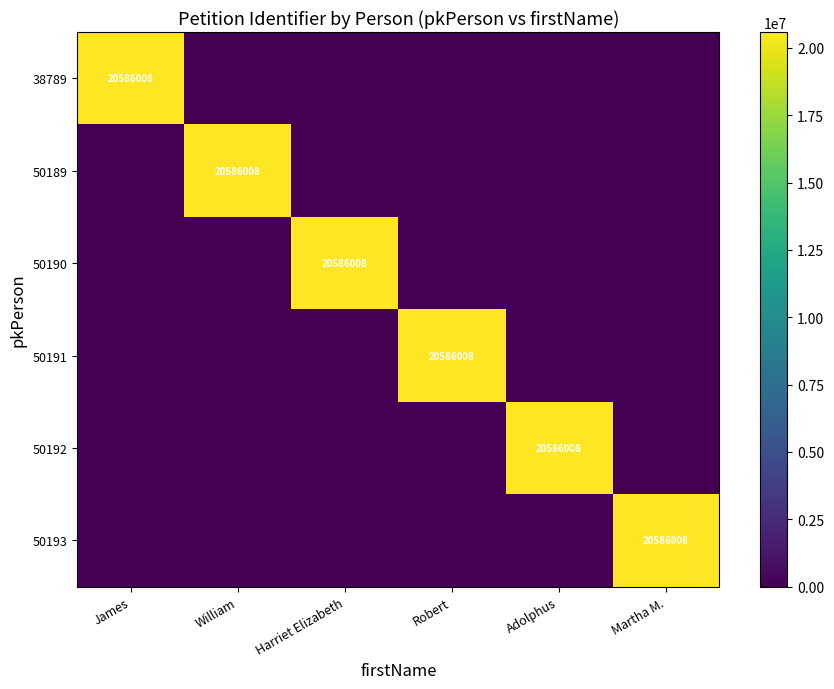

True or false: 50190 has a value of 20586008 at Harriet Elizabeth.

True